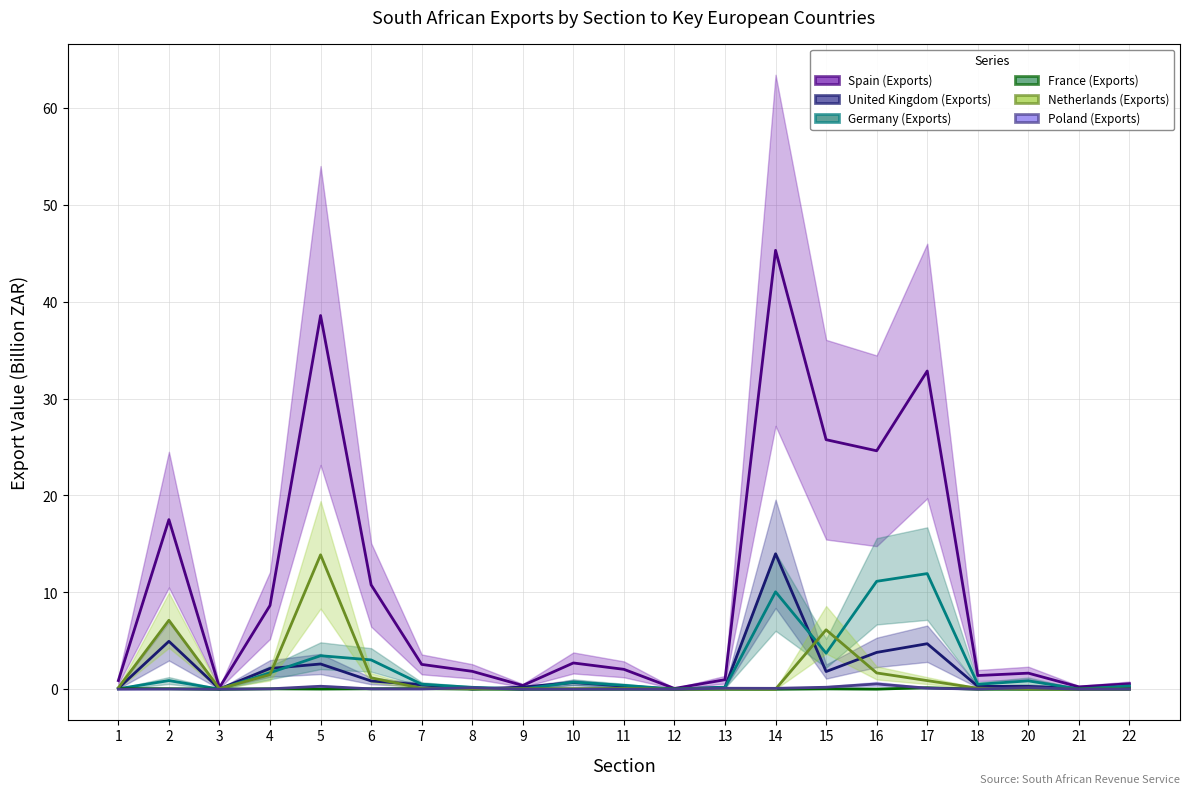

What is the difference between the maximum and minimum values in the Germany (Exports) series?

11.9